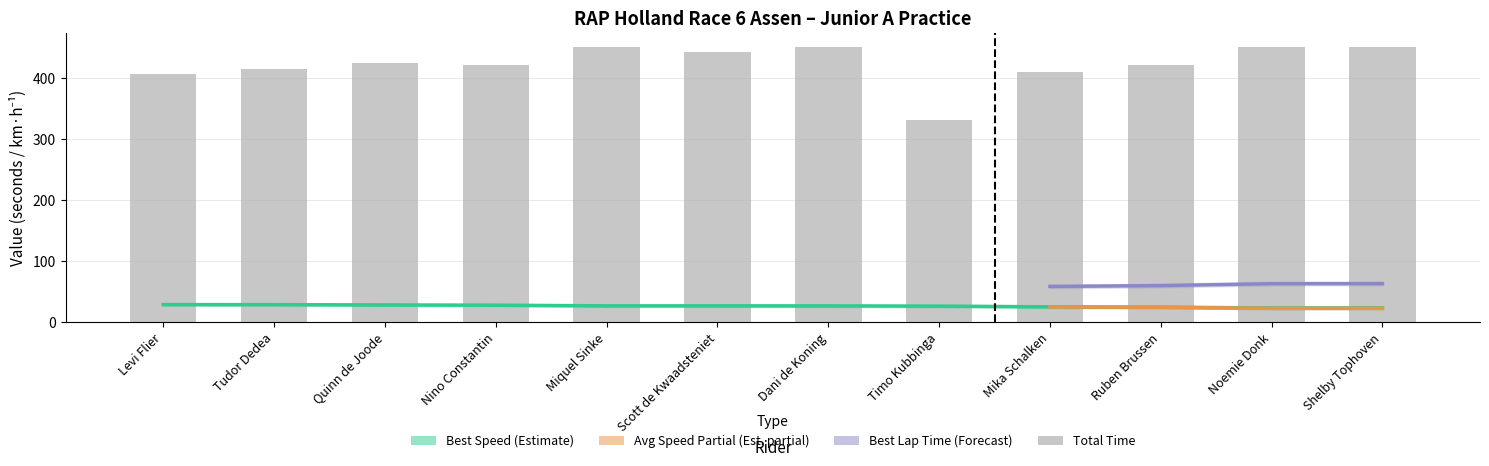

At which category is the sum across all series the highest?

Noemie Donk